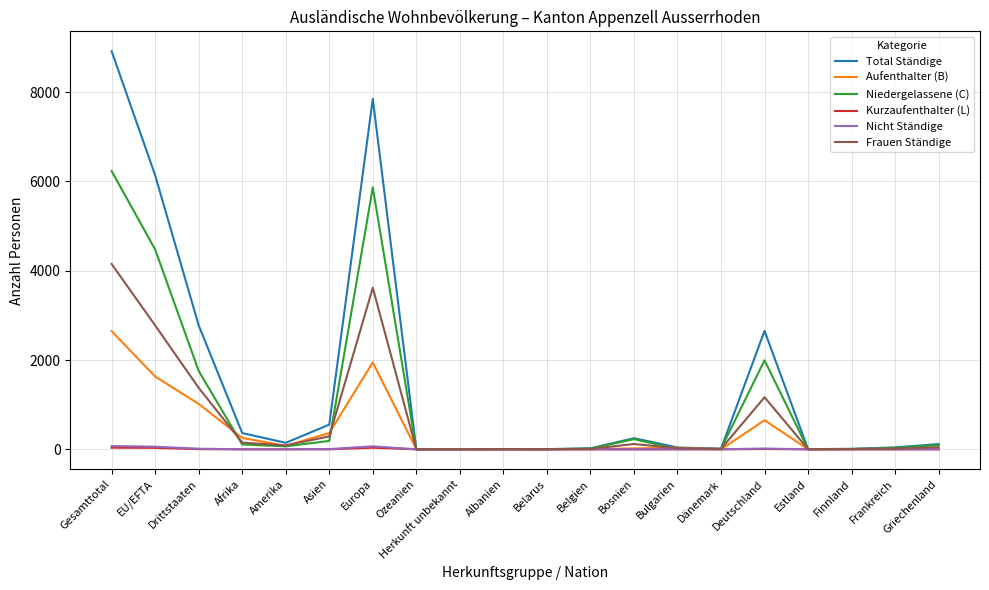

Is it true that Aufenthalter (B) equals 1649 at Drittstaaten?

False